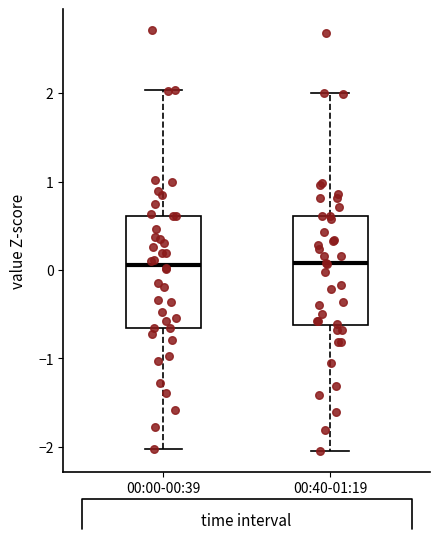

Where does the median line of the box for 00:40-01:19 sit on the y-axis? The values are not printed on the chart, so give them approximately, as read against the axis.

0.1